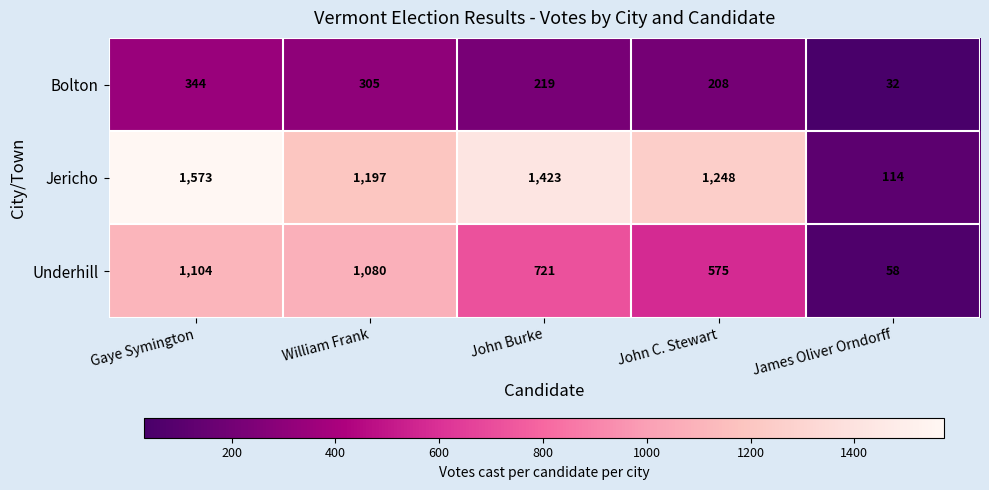

Which label corresponds to the largest value in the chart?

Gaye Symington